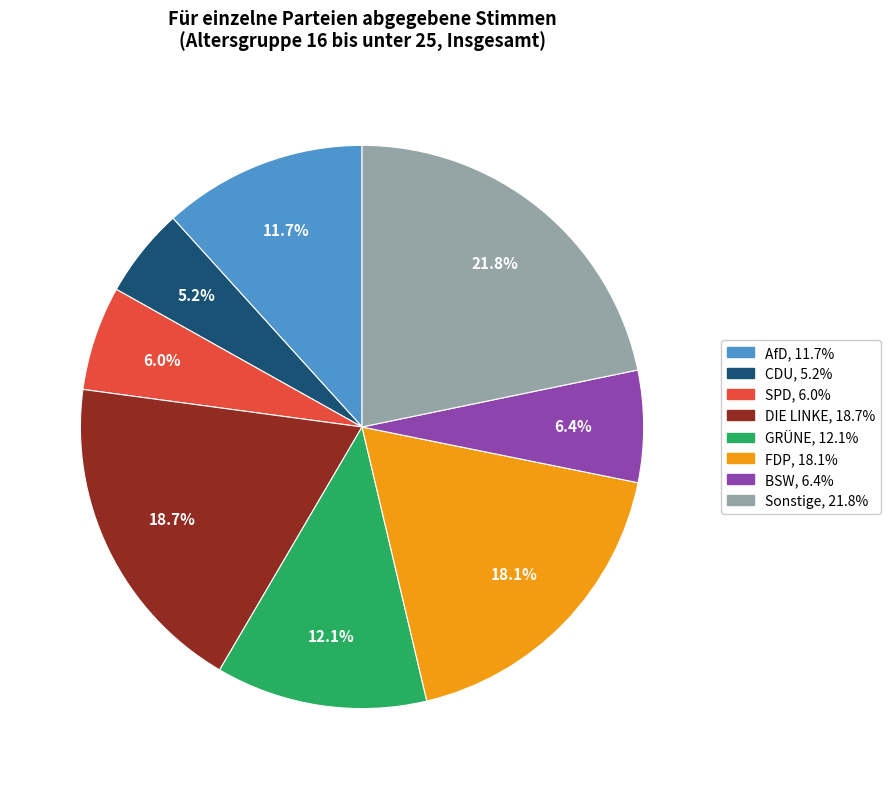

Does any single category account for the majority?

No